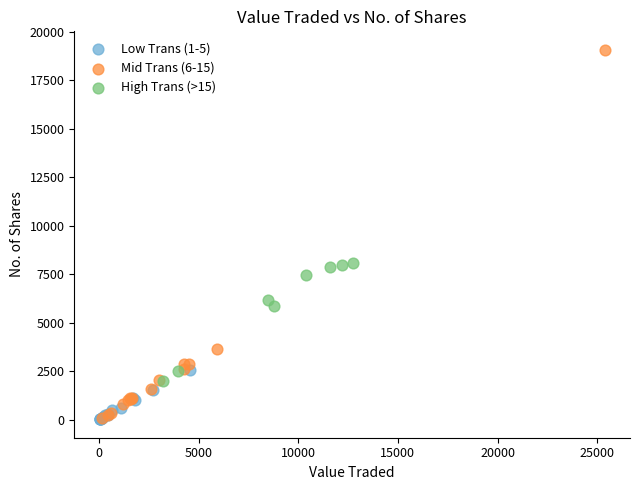

Which series contains the highest Y value?

Mid Trans (6-15)